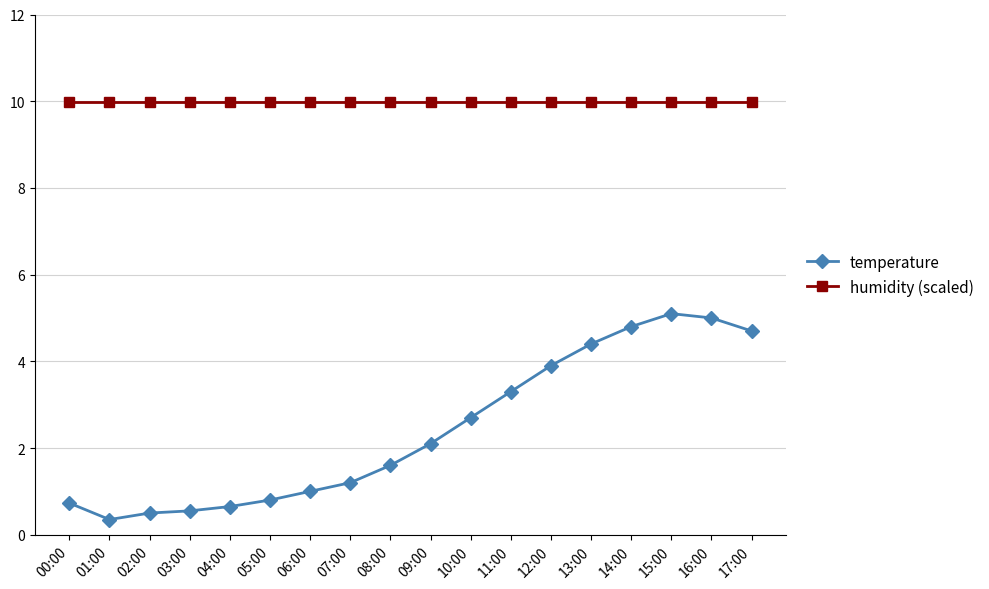

Between 01:00 and 11:00, which series saw the biggest shift?

temperature